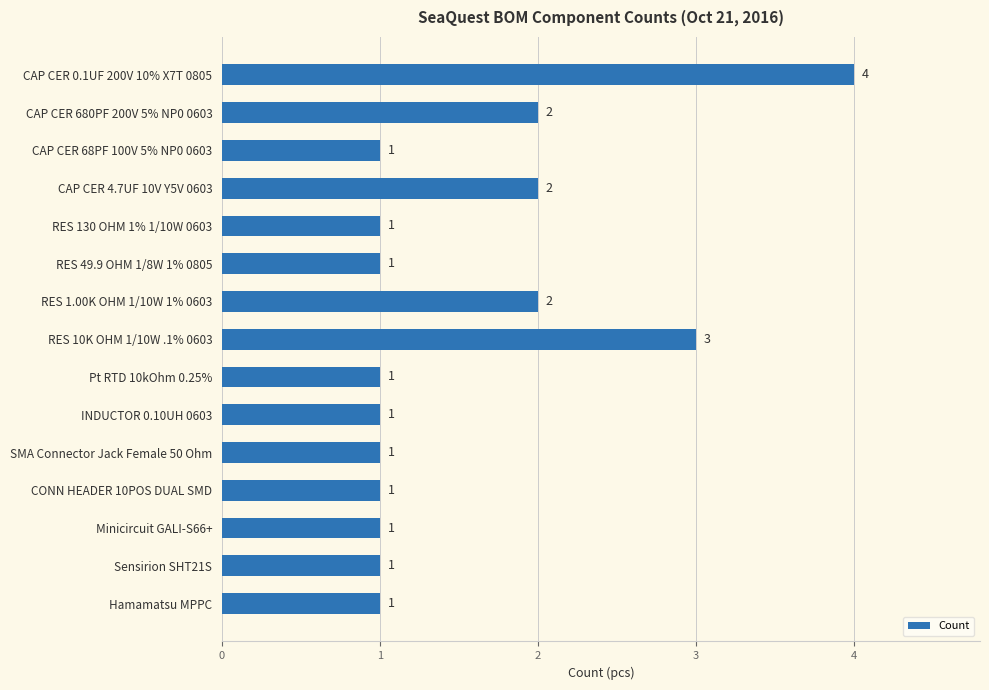

The chart shows a value of 4 at RES 10K OHM 1/10W .1% 0603. True or false?

False